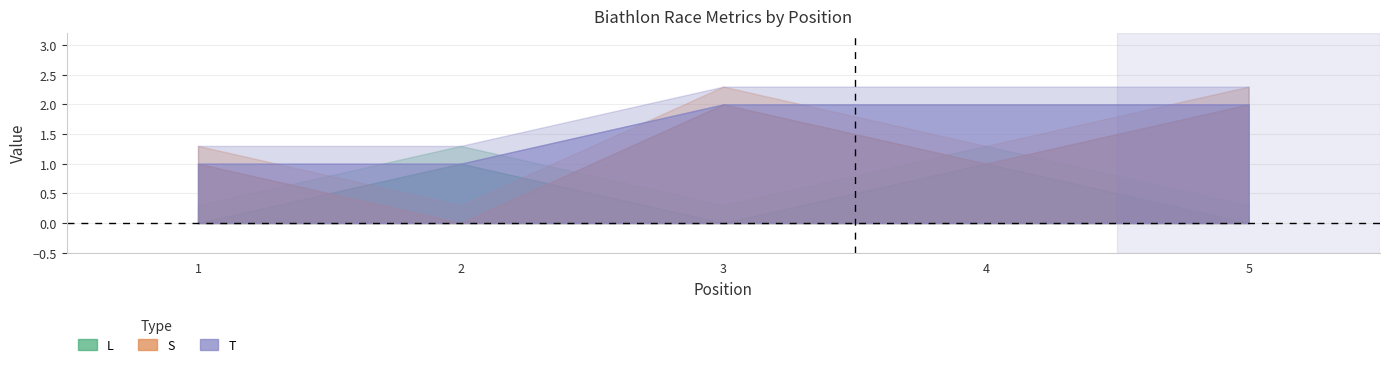

At 1, list the series in order from smallest to largest.

L, S, T